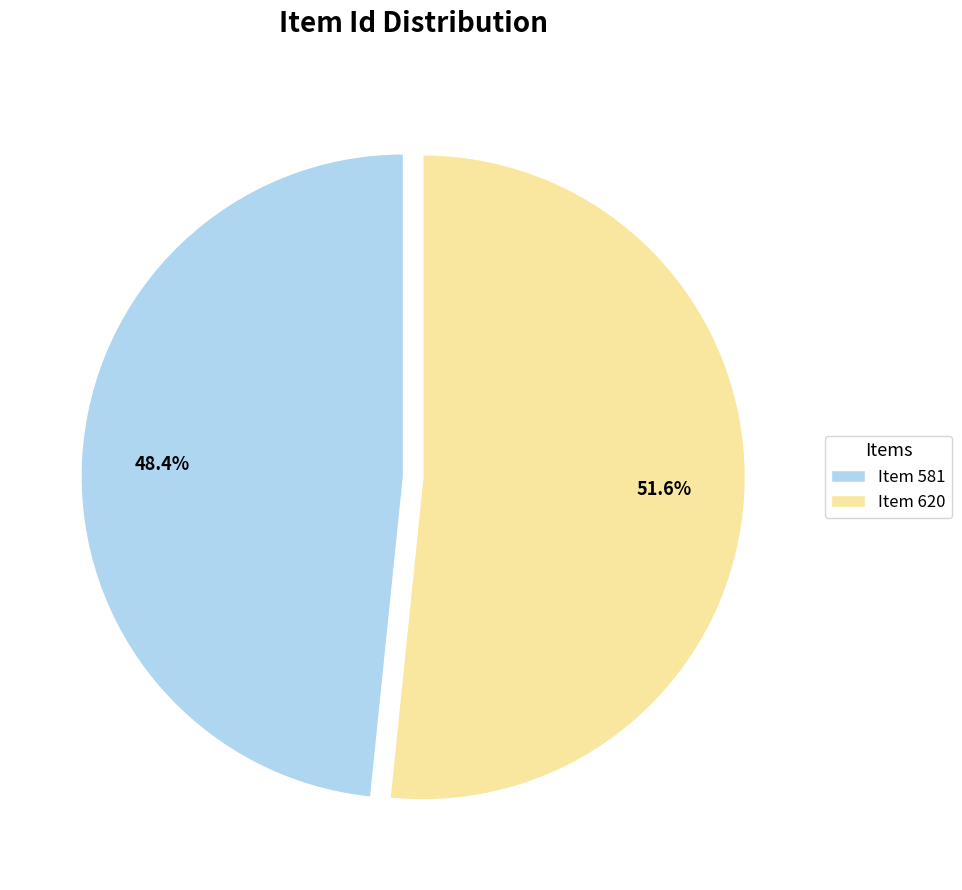

Between Item 581 and Item 620, which is larger?

Item 620